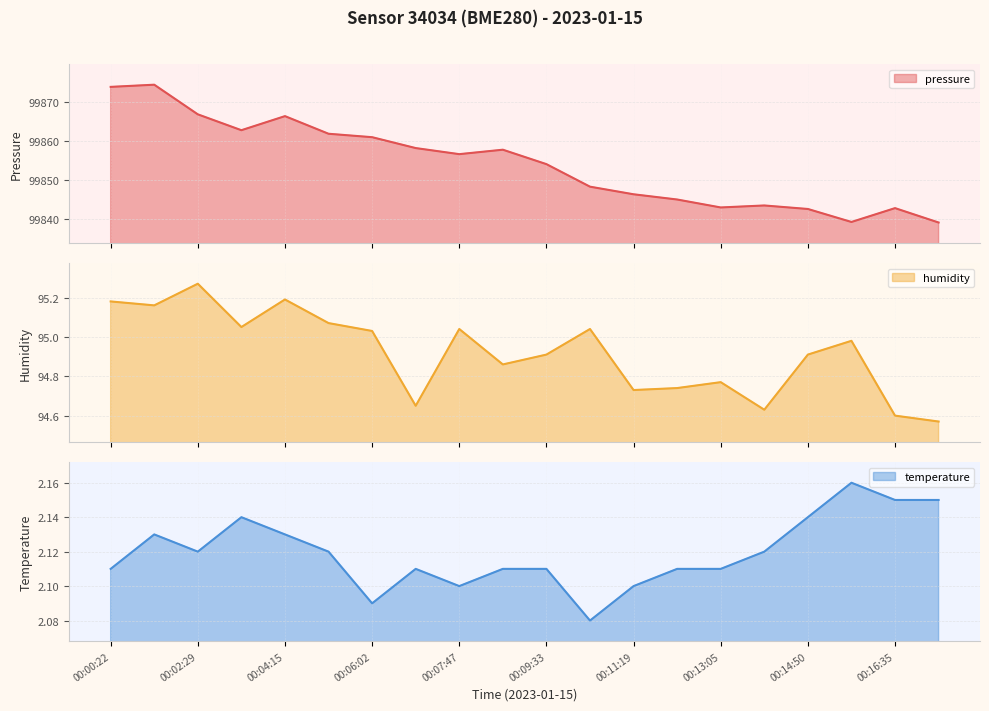

Reading right to left, extract all data points from this chart.

pressure: 99839.2	99842.9	99839.3	99842.6	99843.5	99843.0	99845.1	99846.4	99848.4	99854.1	99857.8	99856.7	99858.3	99861.1	99861.9	99866.4	99862.8	99866.9	99874.5	99873.9
humidity: 94.6	94.6	95.0	94.9	94.6	94.8	94.7	94.7	95.0	94.9	94.9	95.0	94.7	95.0	95.1	95.2	95.0	95.3	95.2	95.2
temperature: 2.1	2.1	2.2	2.1	2.1	2.1	2.1	2.1	2.1	2.1	2.1	2.1	2.1	2.1	2.1	2.1	2.1	2.1	2.1	2.1